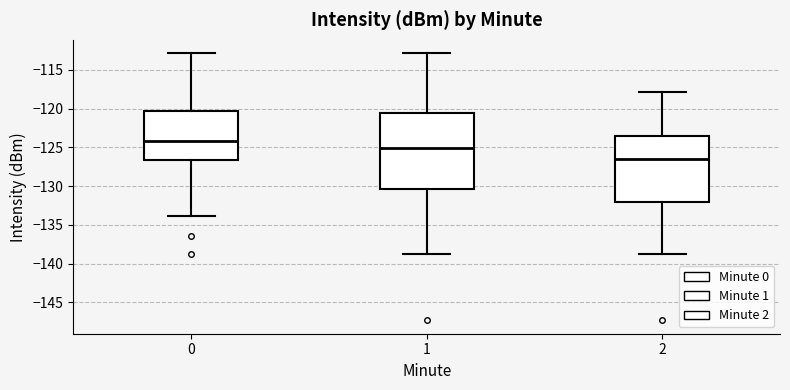

Which box has the highest median line?

0